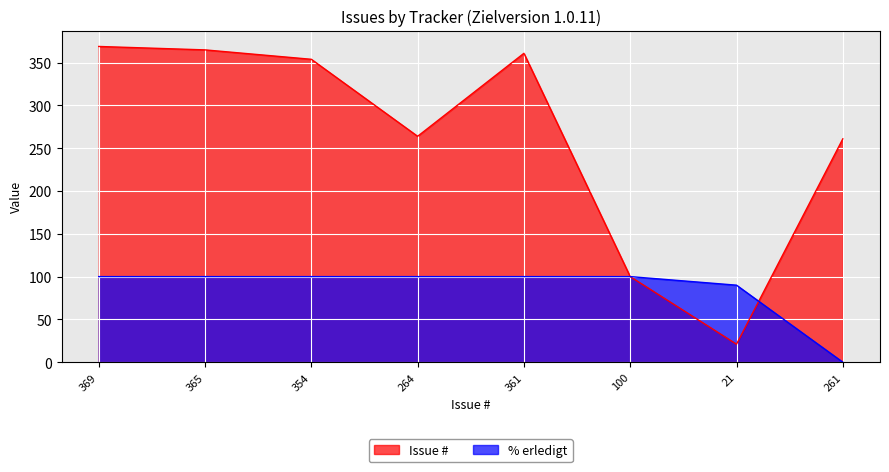

Reading right to left, extract all data points from this chart.

Issue #: 261=261	21=21	100=100	361=361	264=264	354=354	365=365	369=369
% erledigt: 261=0	21=90	100=100	361=100	264=100	354=100	365=100	369=100